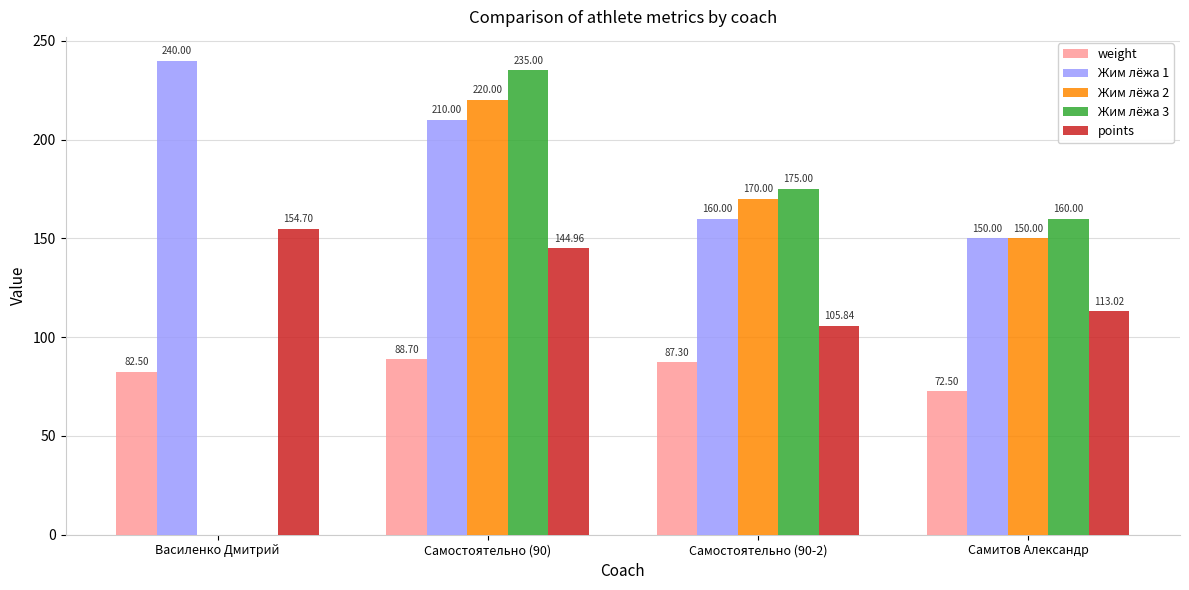

Which series has the largest total across all categories?

Жим лёжа 1